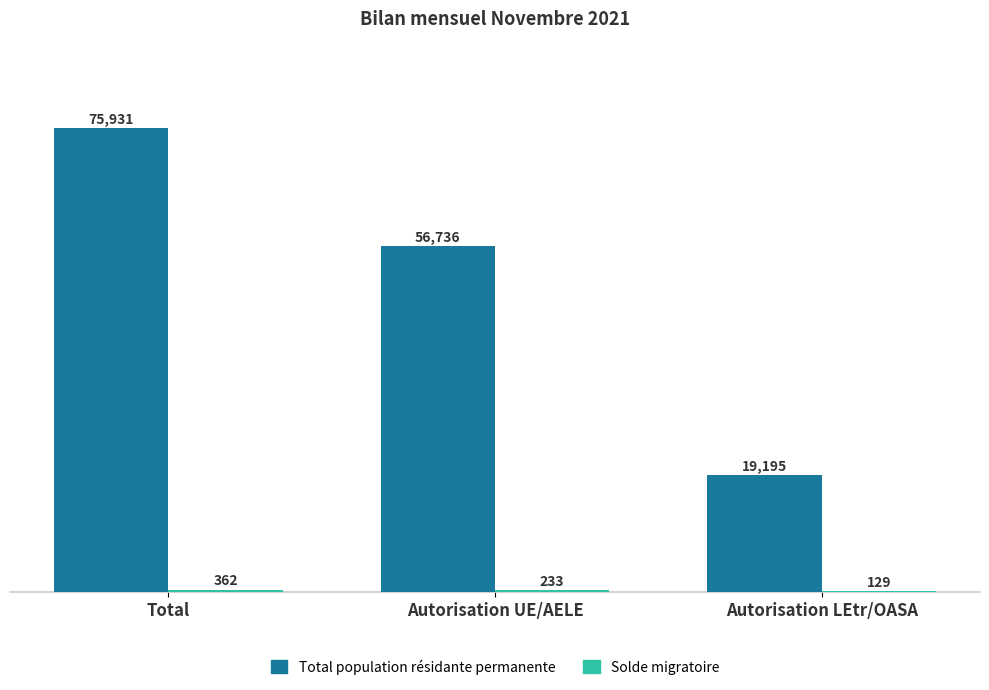

Which category has the highest value across all series?

Total